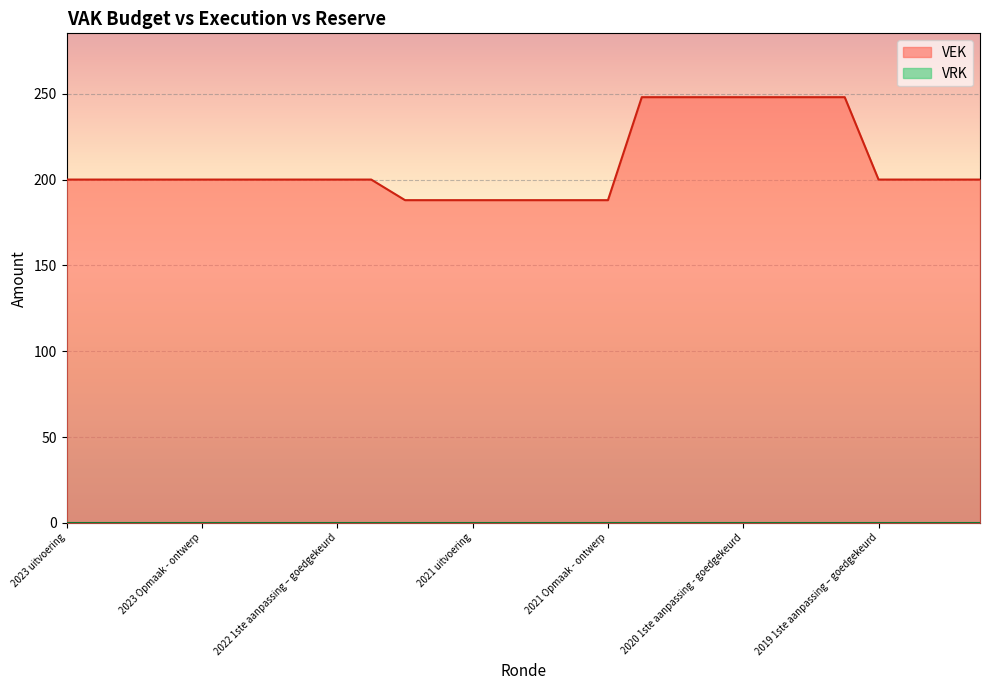

Which series has the widest spread of values?

VEK